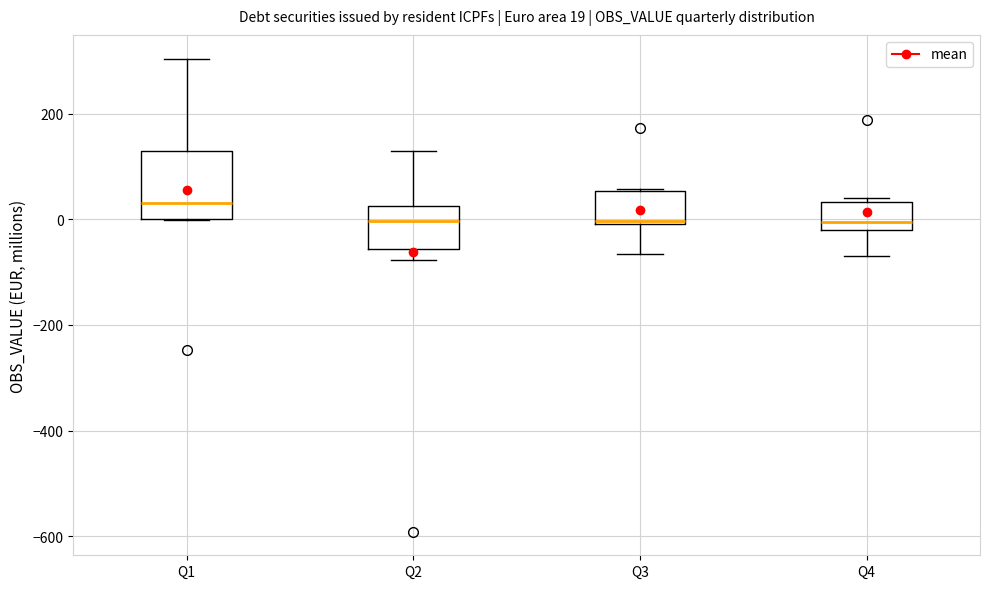

Which box is the tallest, from its lower edge to its upper edge?

Q1